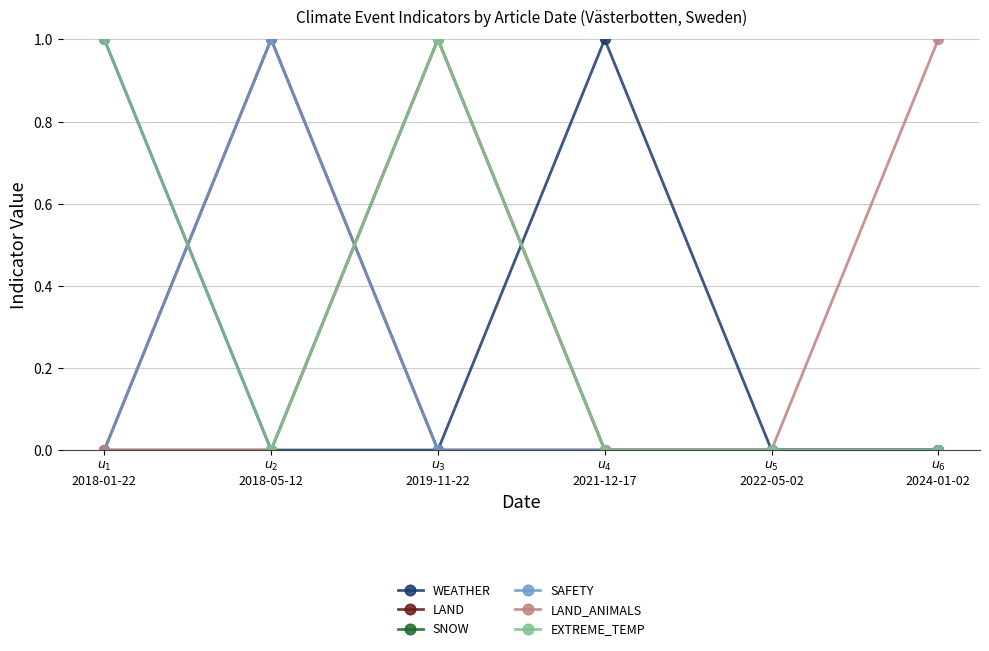

Between $u_{3}$
2019-11-22 and $u_{4}$
2021-12-17, which series saw the biggest shift?

WEATHER